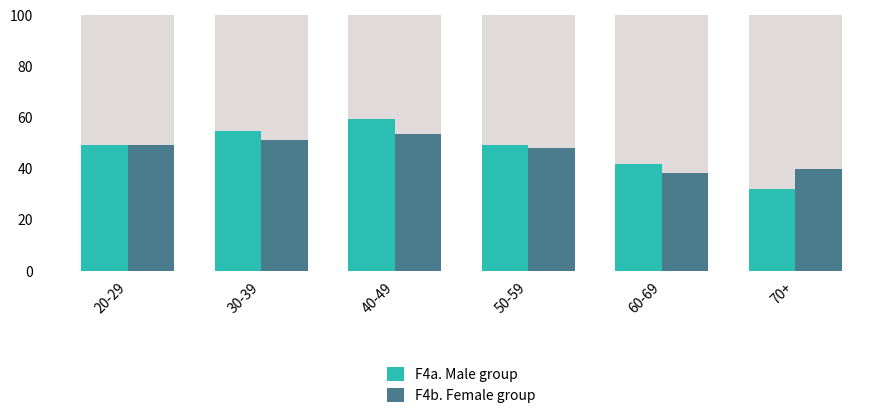

What is the difference between the F4b. Female group values at 70+ and 40-49?

13.4